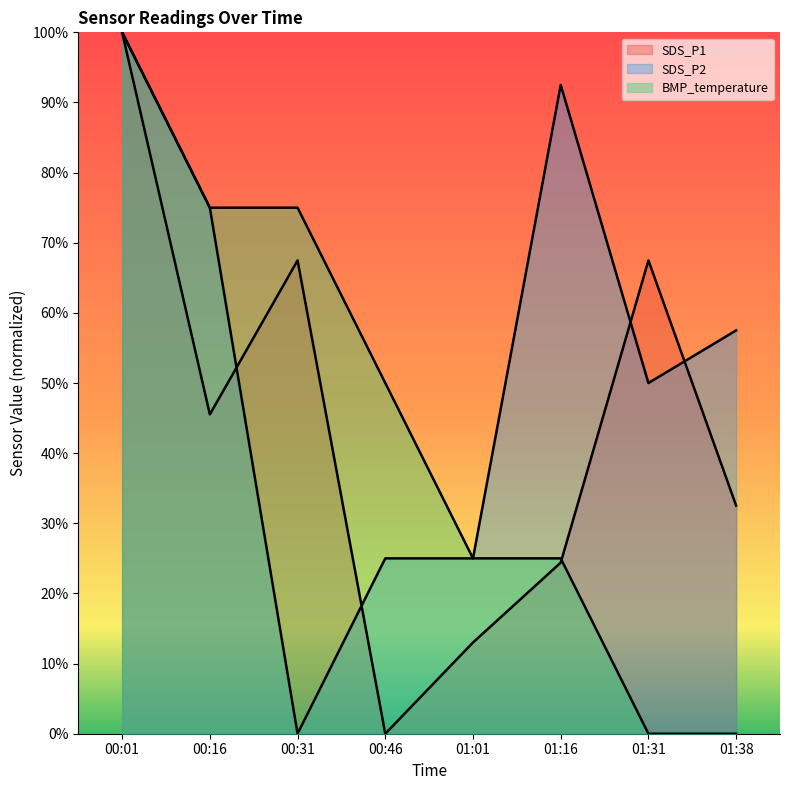

At which category does the chart reach its peak across all series?

00:01